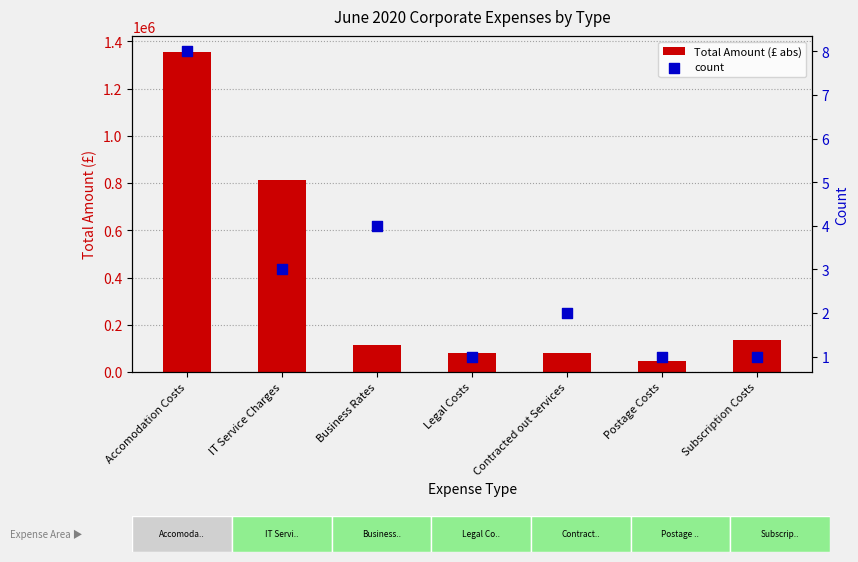

Which series has the largest Y range (max minus min)?

Total Amount (£ abs)